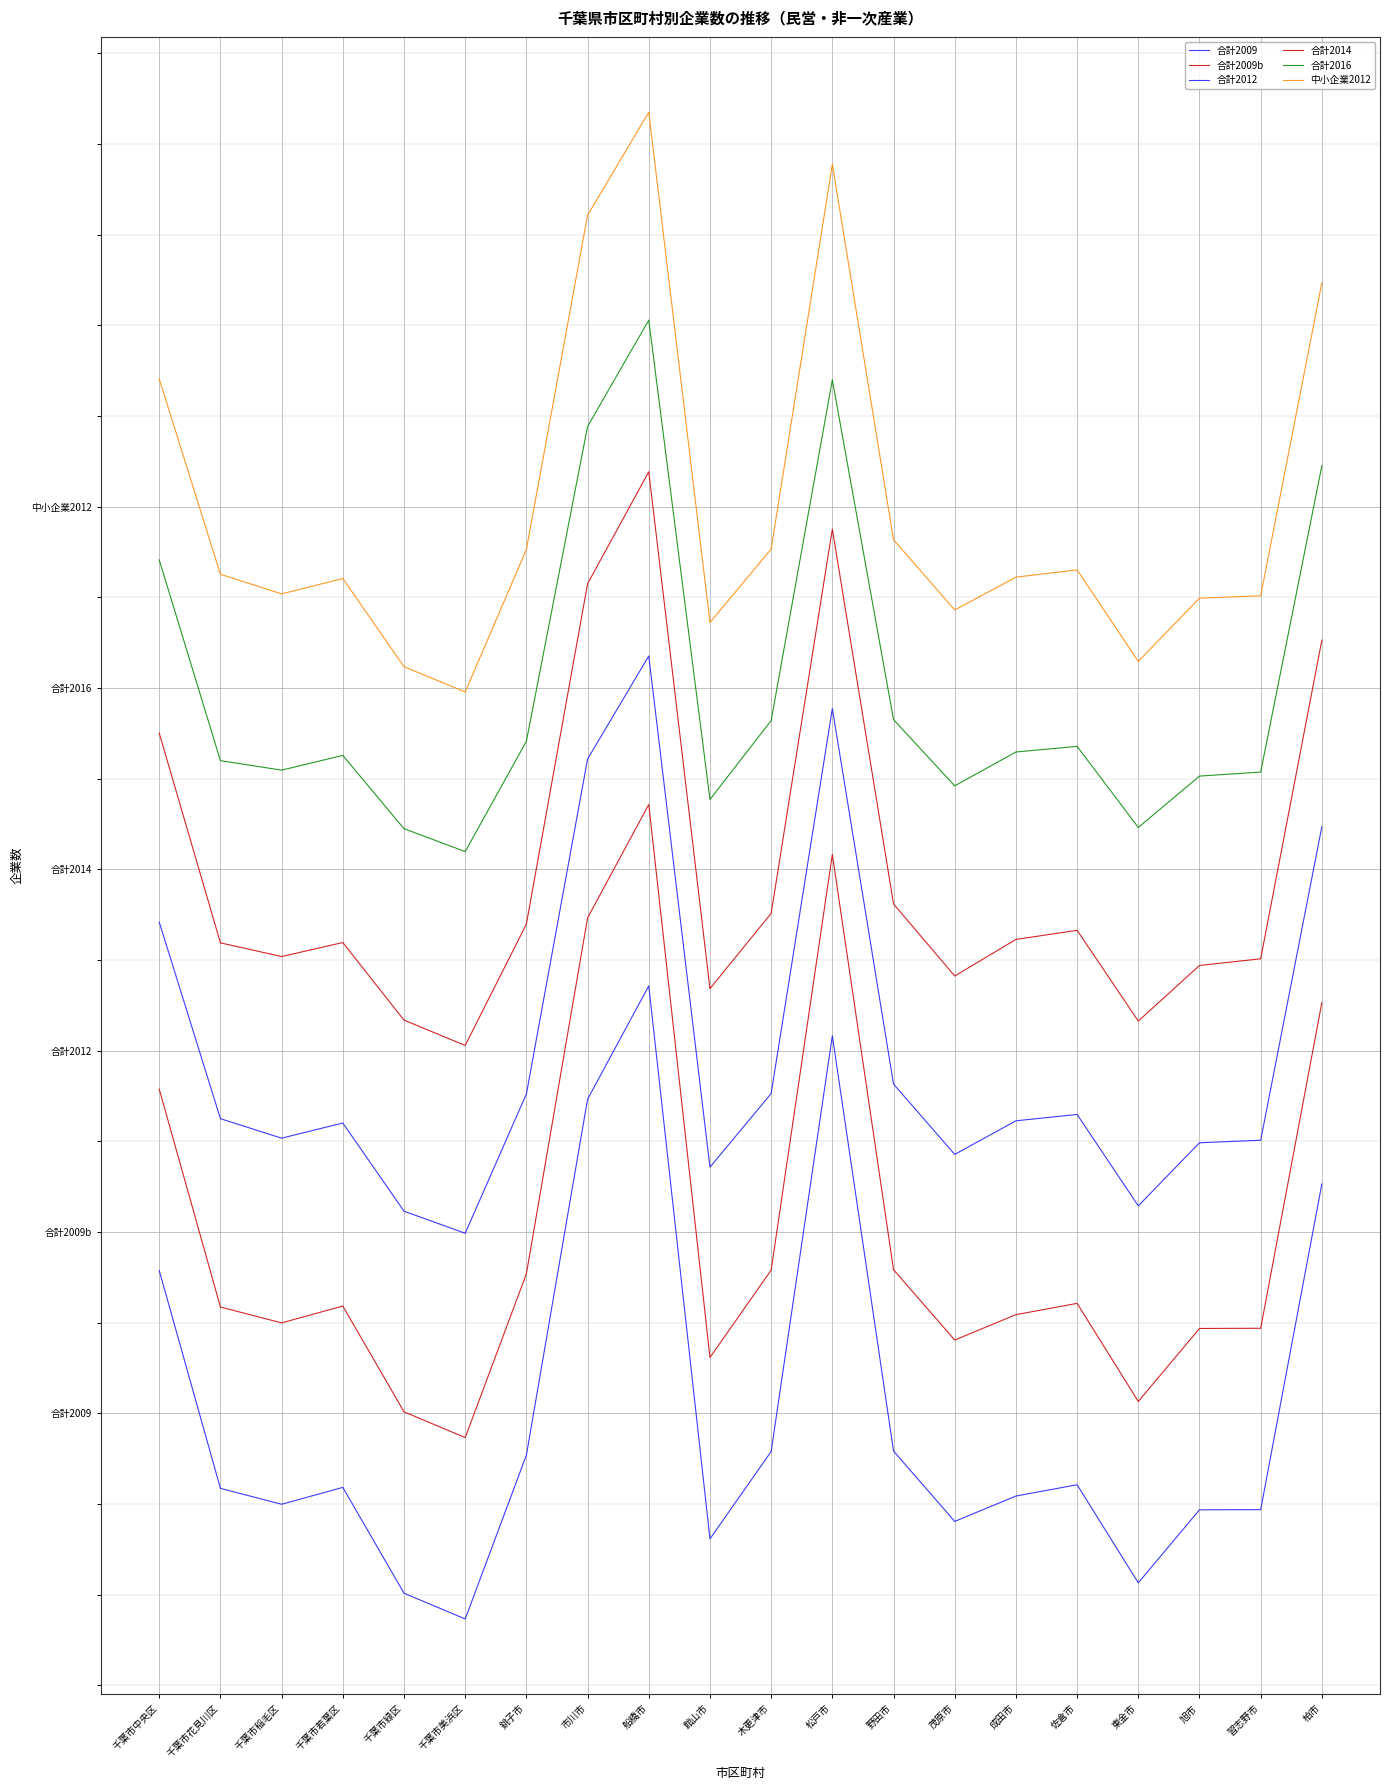

At which category does 合計2014 reach its first local valley?

千葉市稲毛区